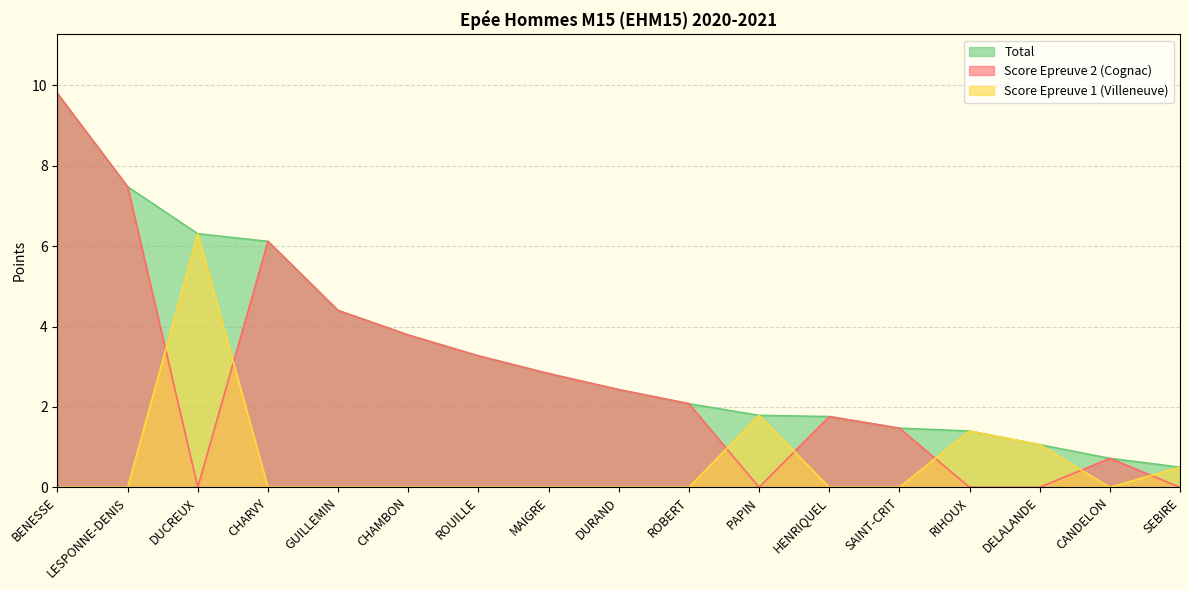

Does the chart have visible grid lines?

Yes